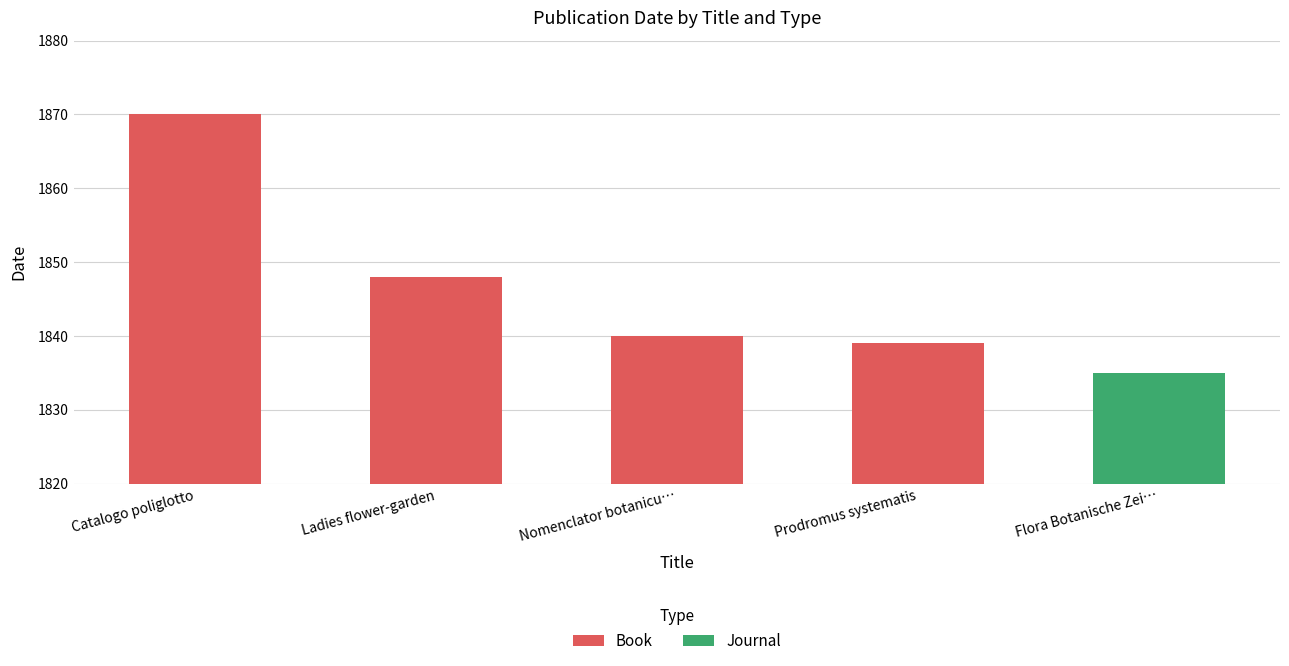

The chart shows a value of 1848 at Ladies flower-garden. True or false?

True